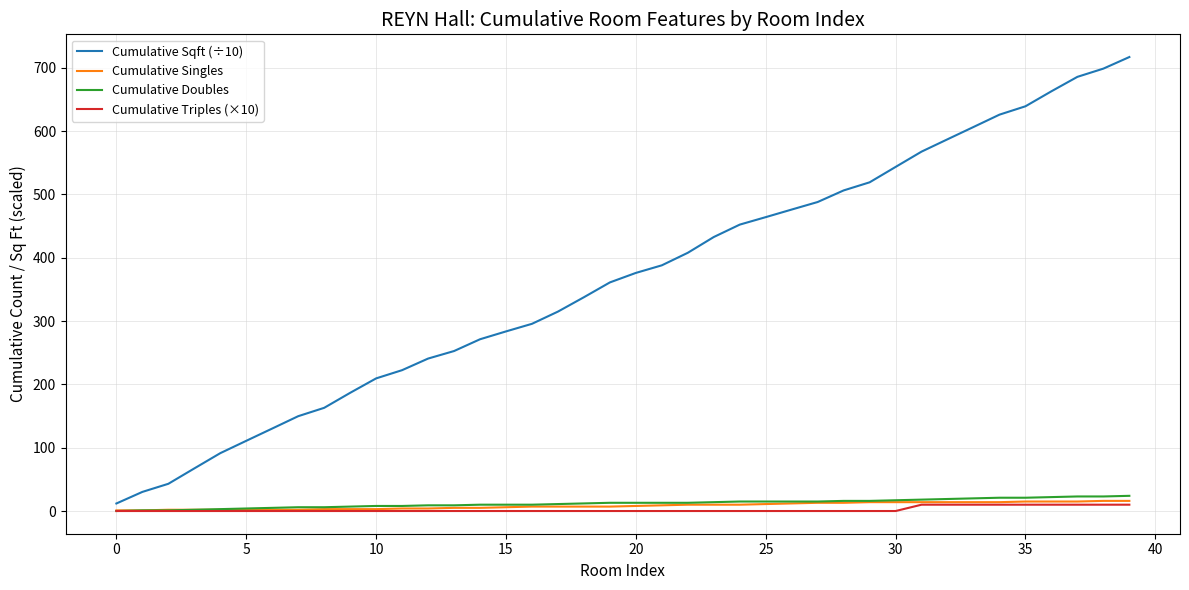

Which series has the largest range (max minus min)?

Cumulative Sqft (÷10)